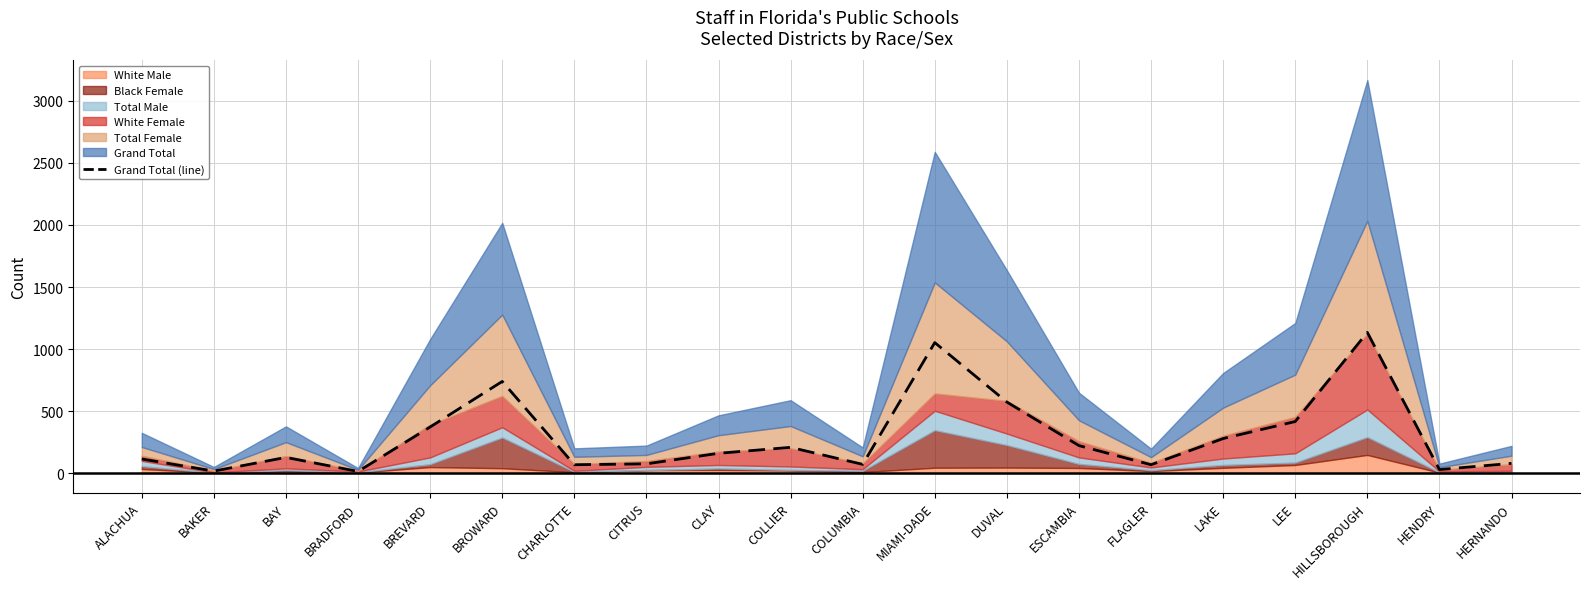

Read the value at BROWARD.

739